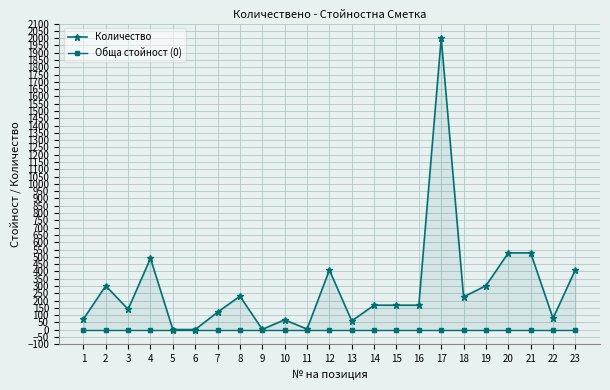

What is the spread (max minus min) of values at 7?

120.0